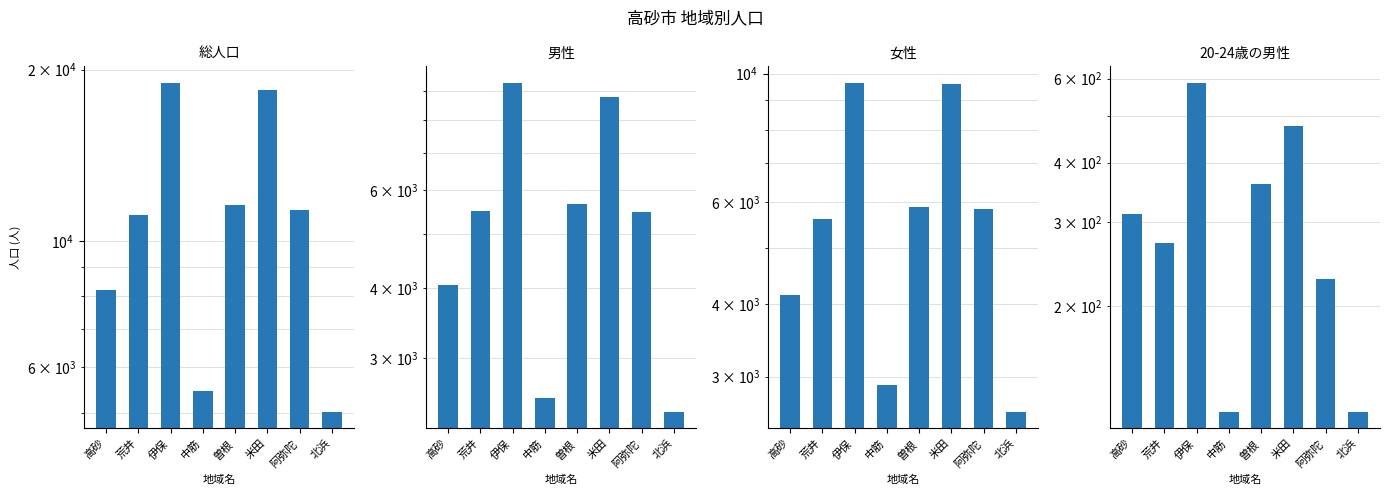

Which series changed the most between 荒井 and 伊保?

総人口